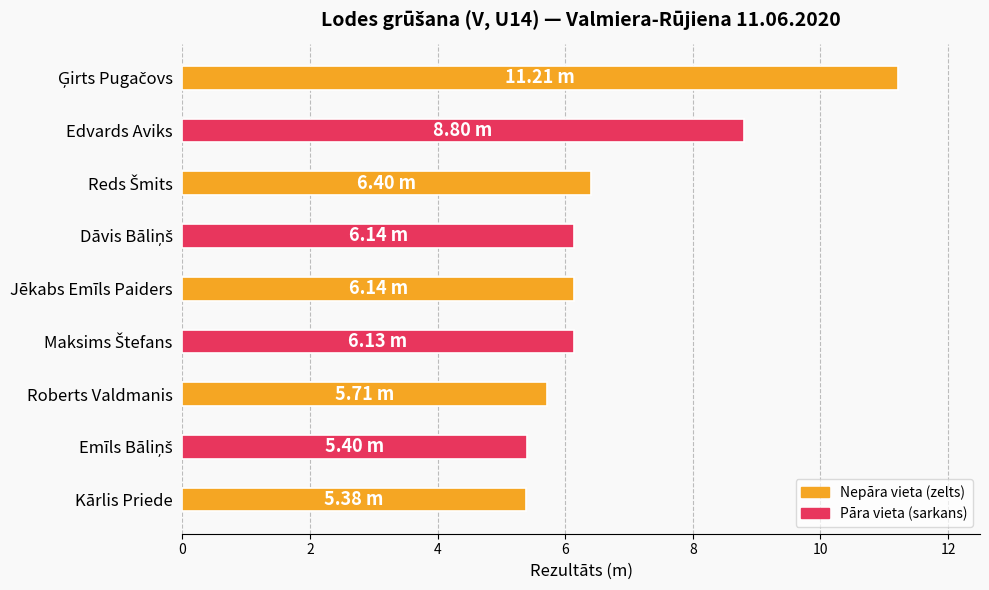

Does the chart contain any negative values?

No